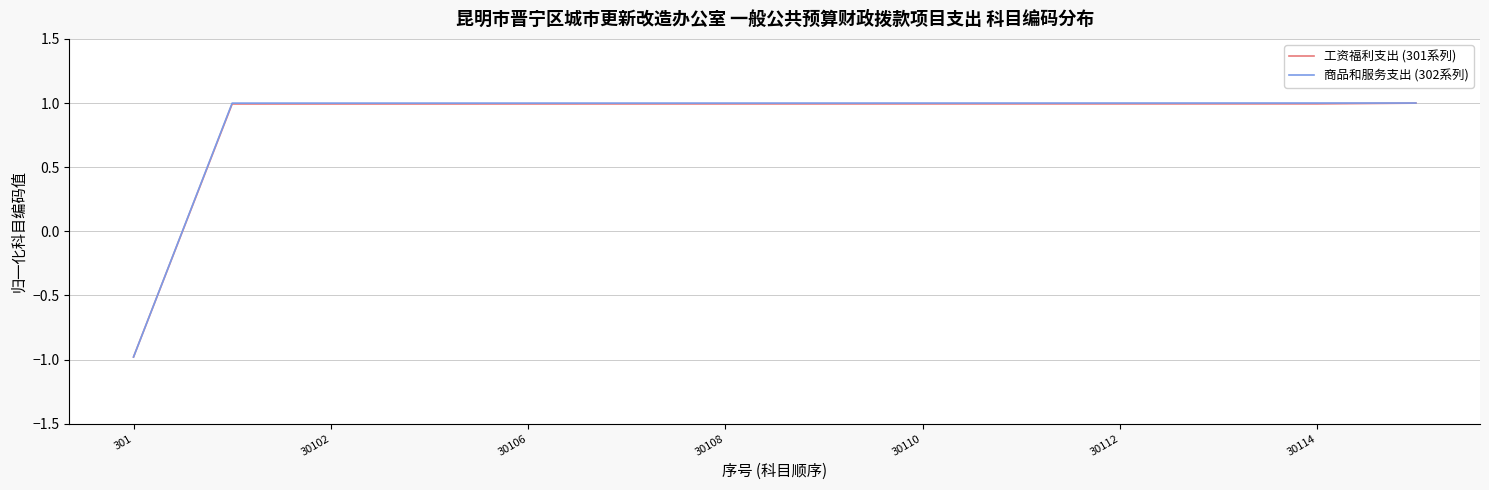

Which series has the largest range (max minus min)?

商品和服务支出 (302系列)